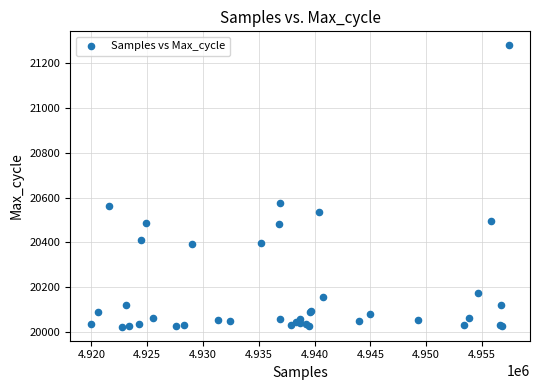

What Y value in the scatter plot is closest to 20651?

20577